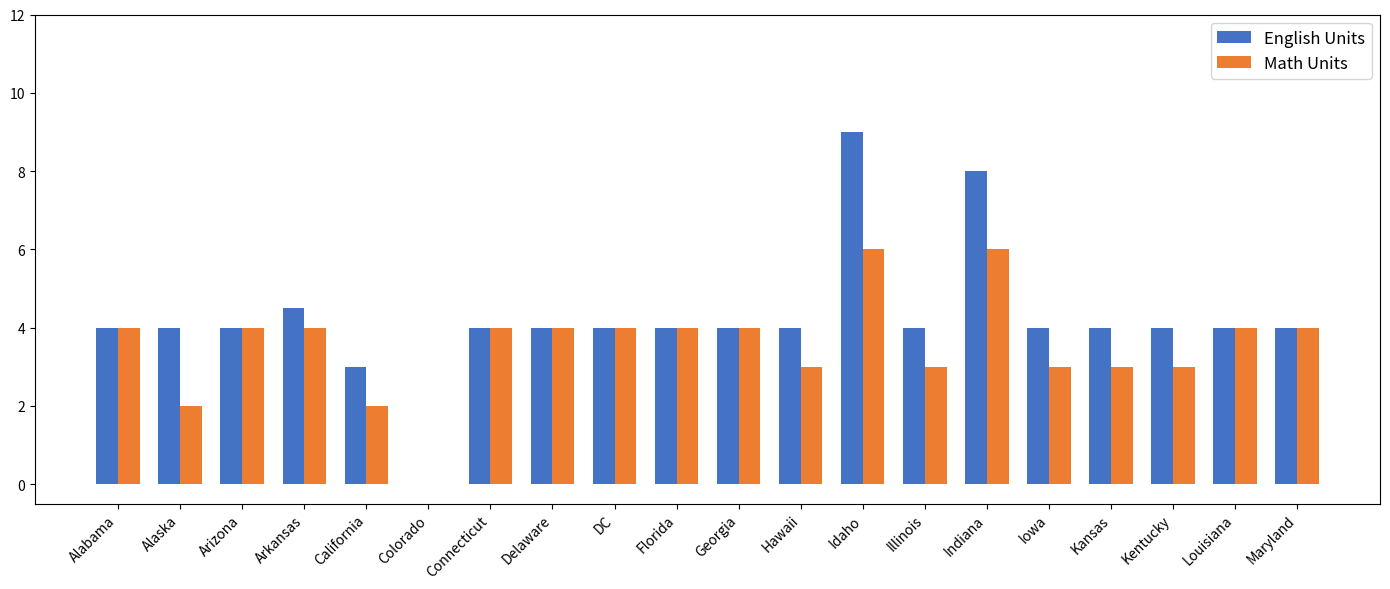

What is the sum of all Math Units values?

71.0